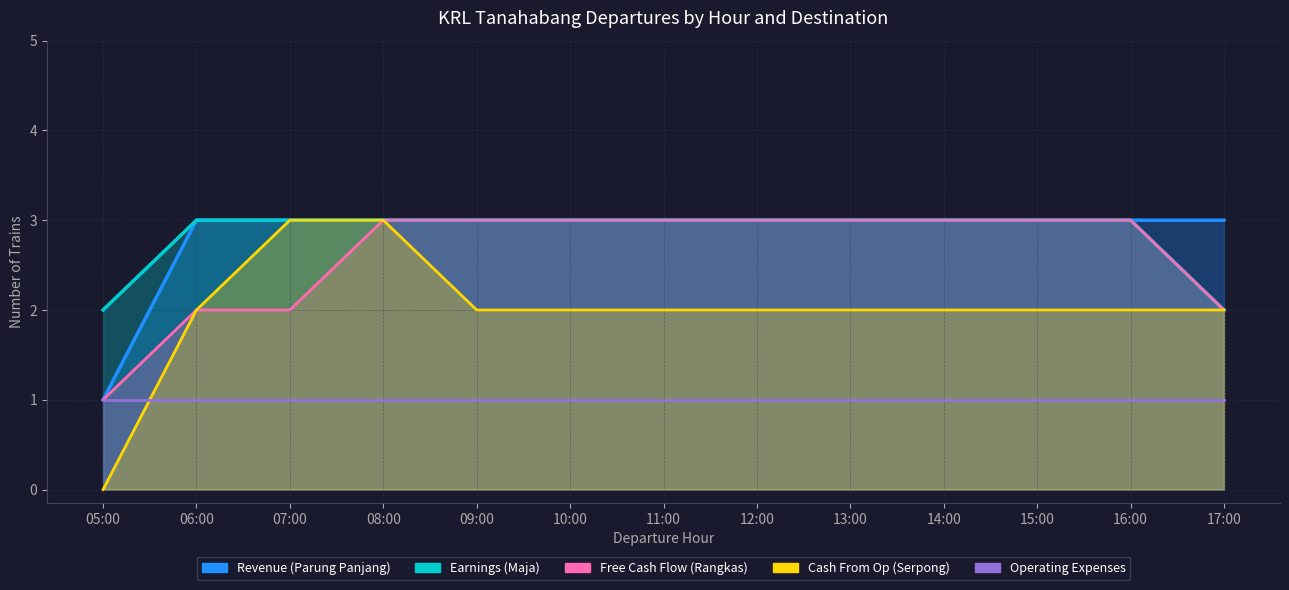

Which series changed the most between 09:00 and 14:00?

To Serpong